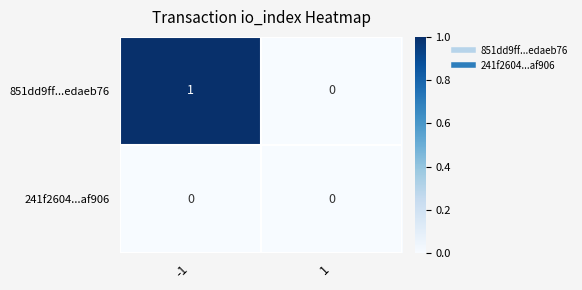

What is the maximum value shown in the chart?

1